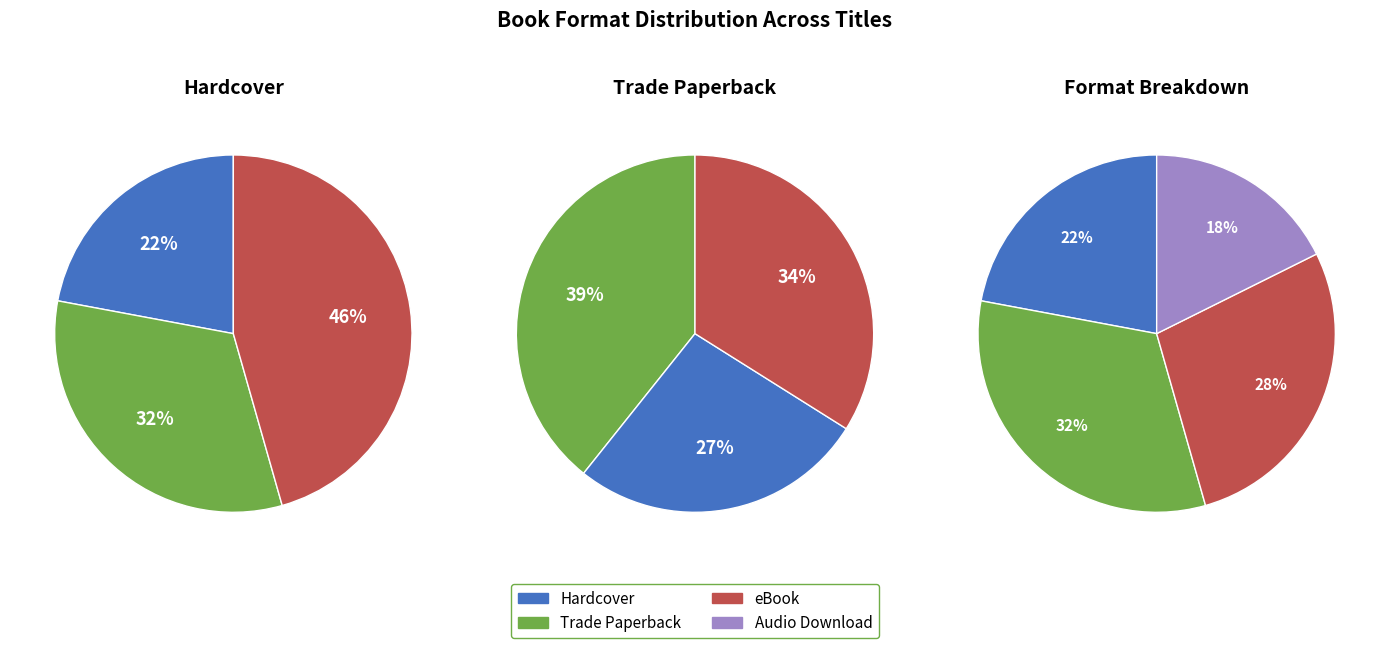

What percentage is the Hardcover slice, to the nearest percent?

22%